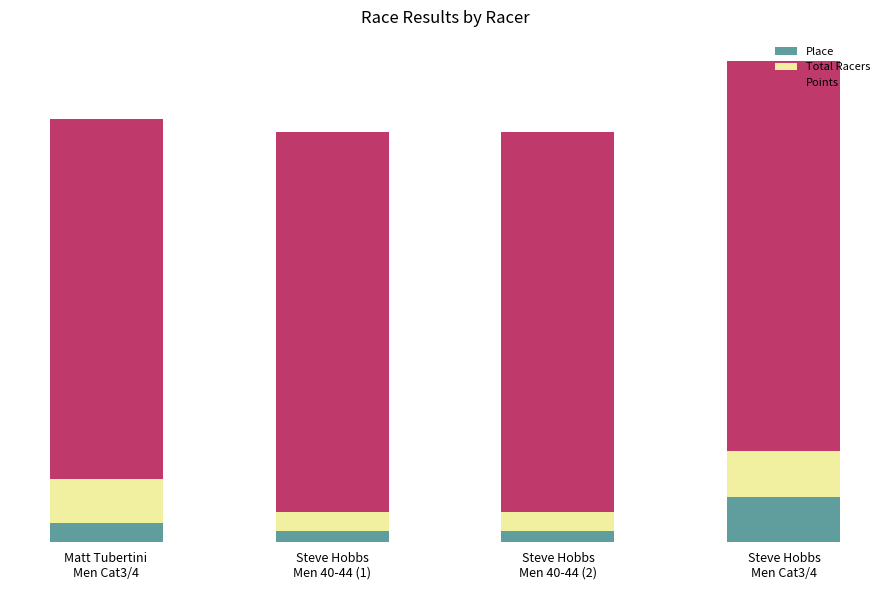

Between Steve Hobbs
Men 40-44 (2) and Steve Hobbs
Men 40-44 (1), which is larger?

Steve Hobbs
Men 40-44 (2)